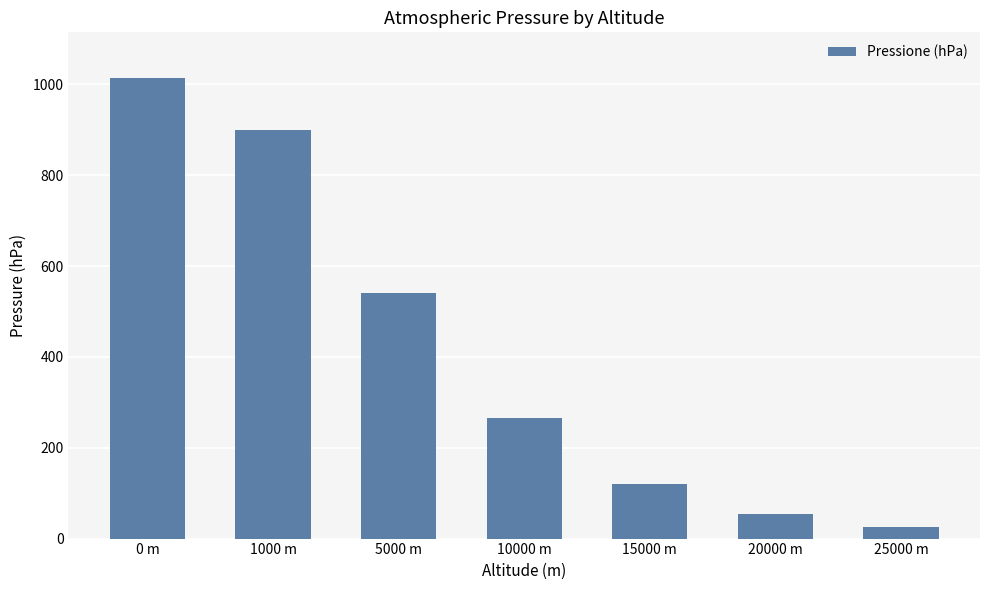

What is the value of the 2nd bar from the left?

898.8